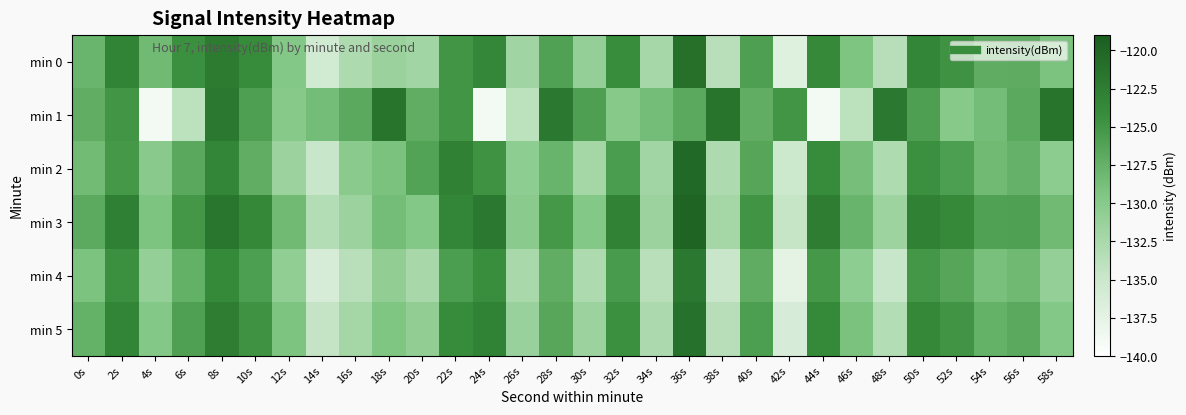

Which series has the largest total across all categories?

min 3